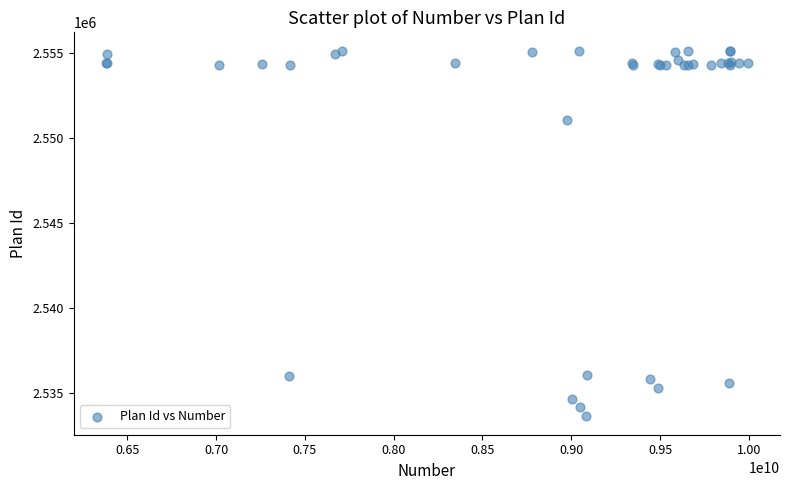

What Y value in the scatter plot is closest to 2544377?

2551094